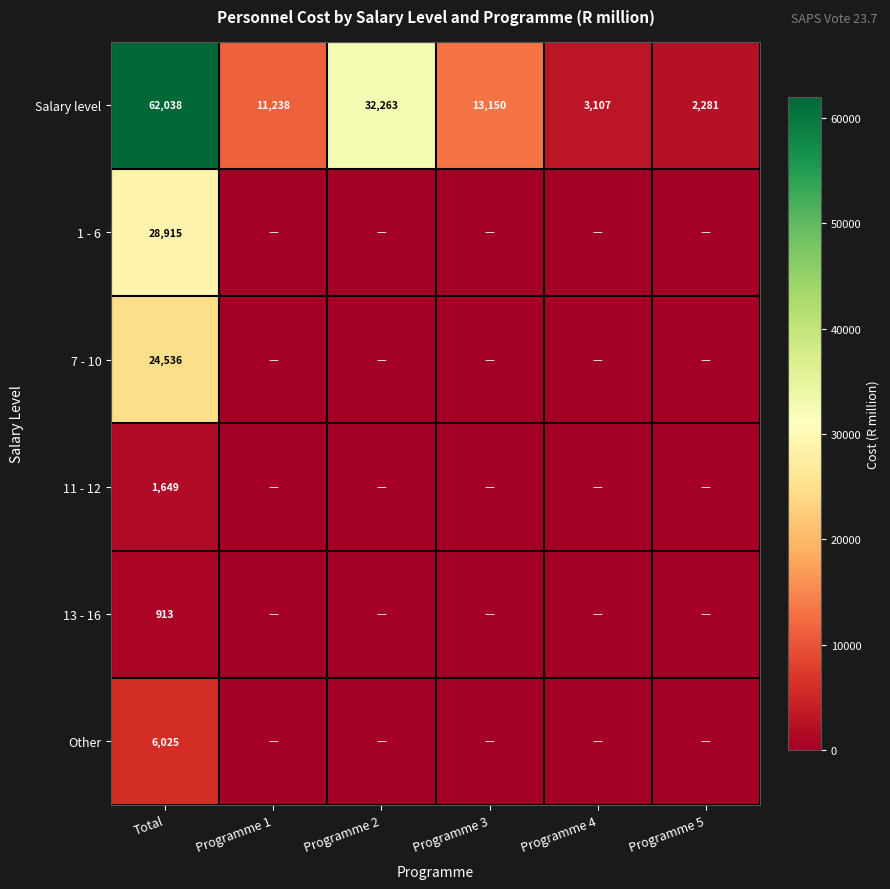

The value of Salary level at Programme 3 is 4414.5. True or false?

False